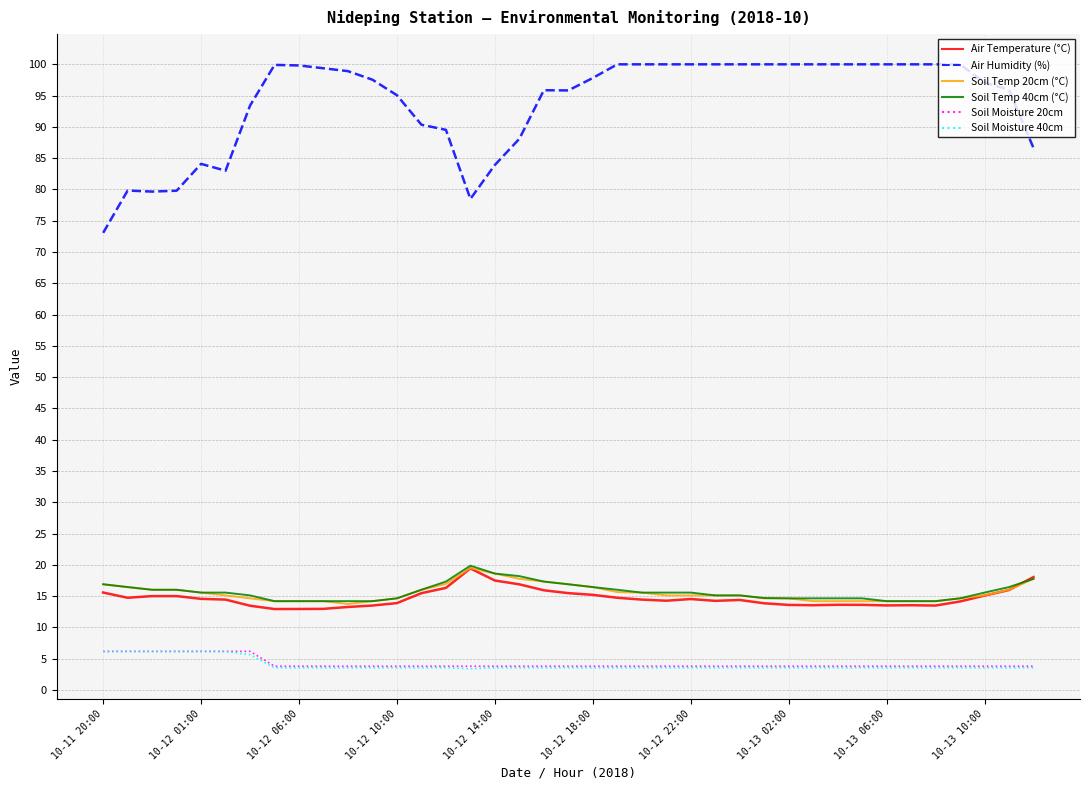

Which series has the largest total across all categories?

Air Humidity (%)